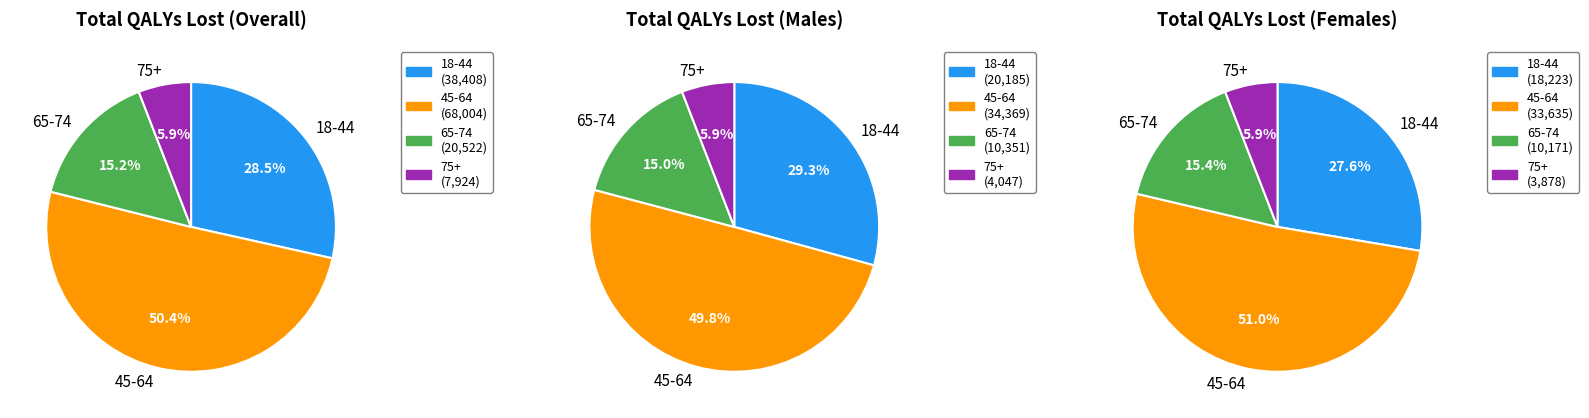

Rank the series by their maximum value, from lowest to highest.

Females, Males, Overall